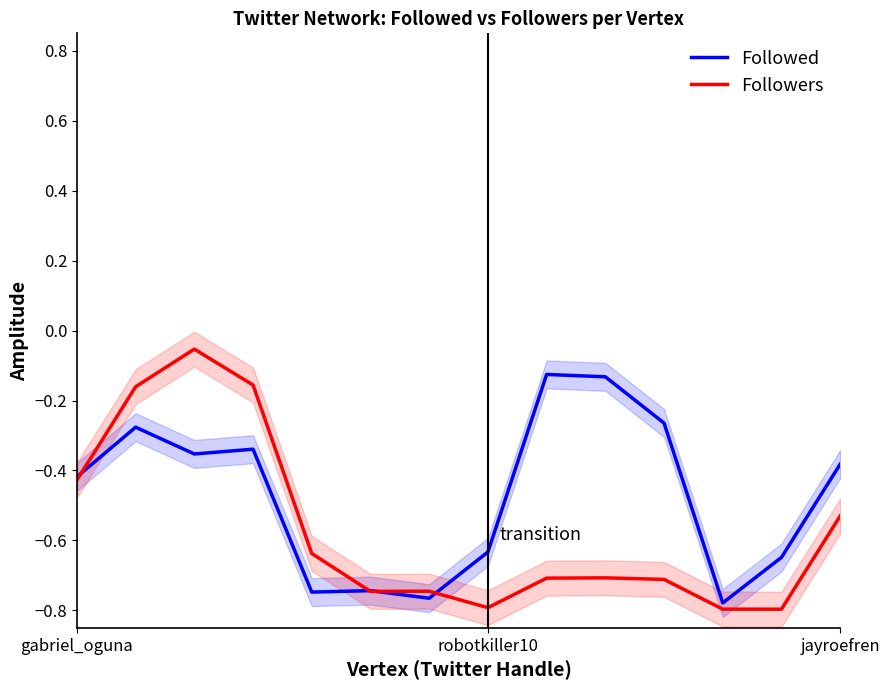

At 11, list the series in order from largest to smallest.

Followed, Followers